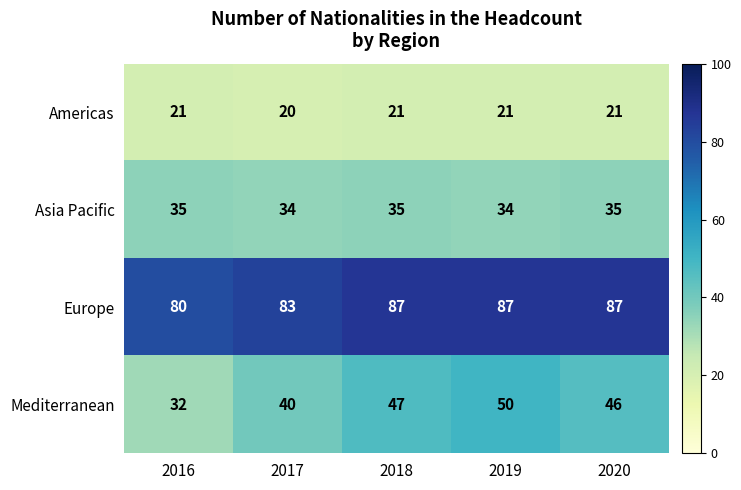

How many series are shown in this chart?

4